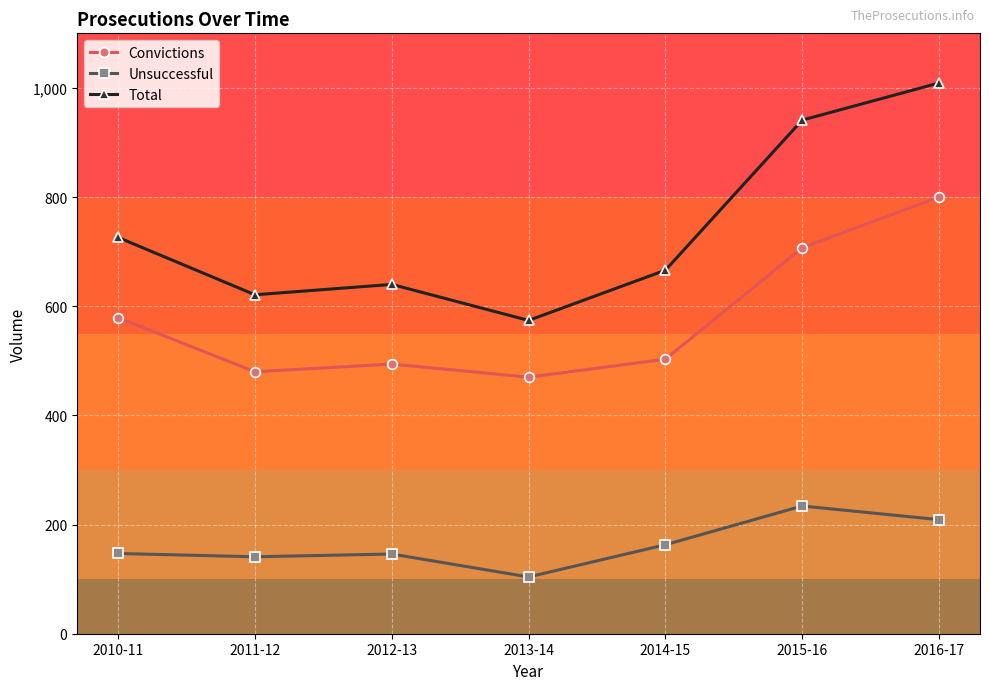

What is the label of the 4th point from the left?

2013-14